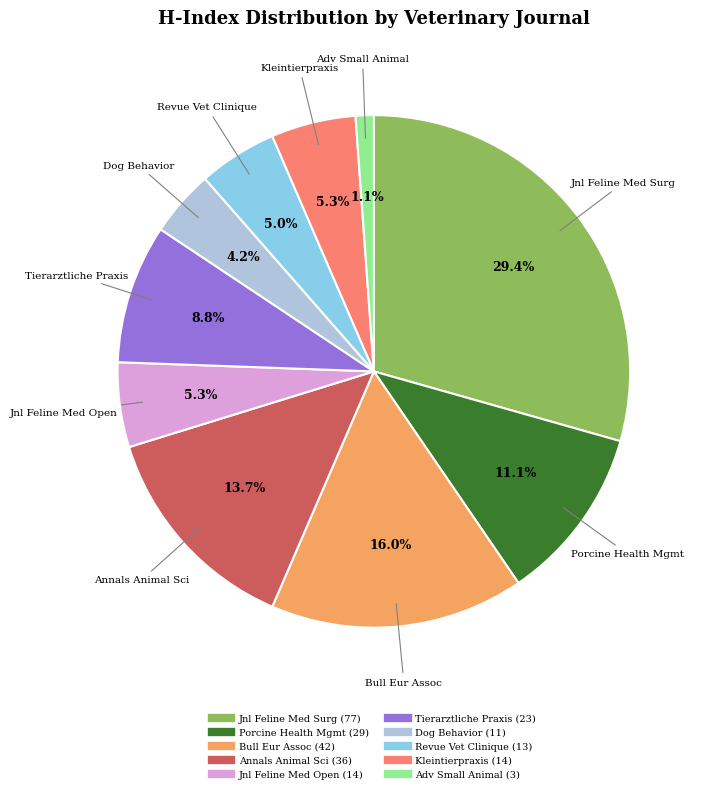

Does any single category account for the majority?

No